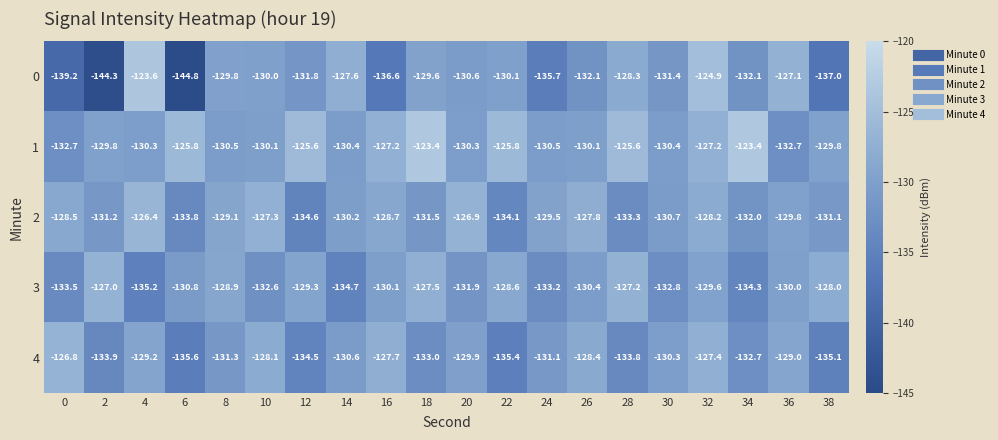

Which label corresponds to the smallest value in the chart?

6